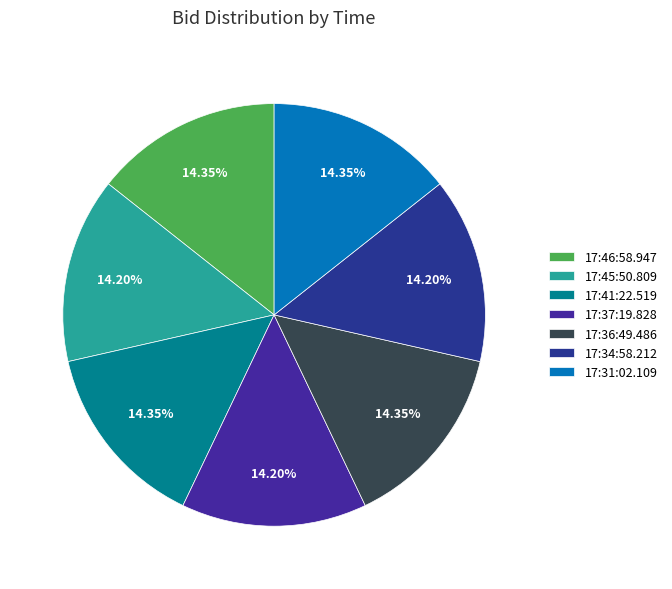

What percentage is the 17:46:58.947 slice, to the nearest percent?

14%